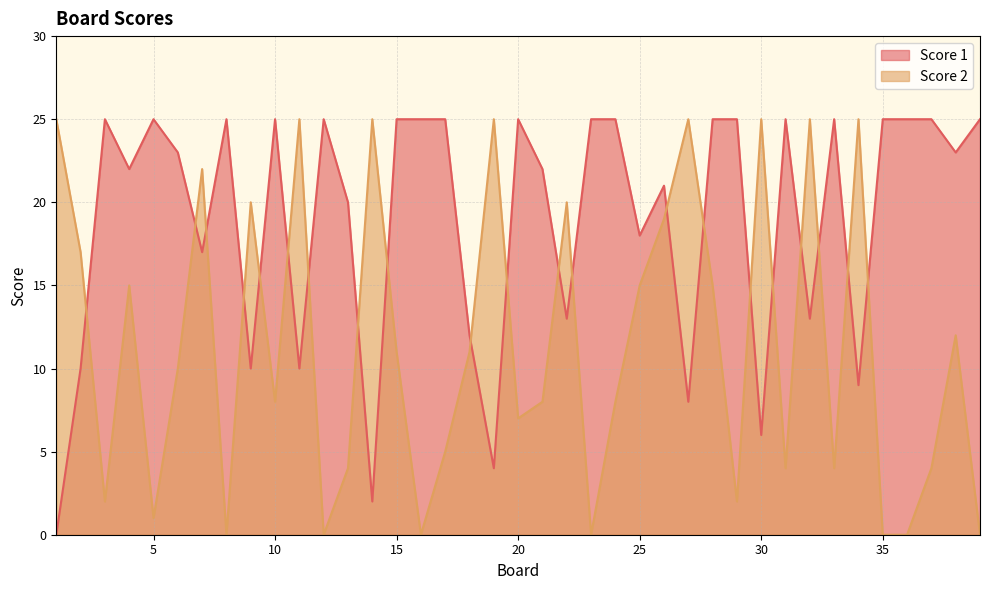

What is the total value across all series at 10?

33